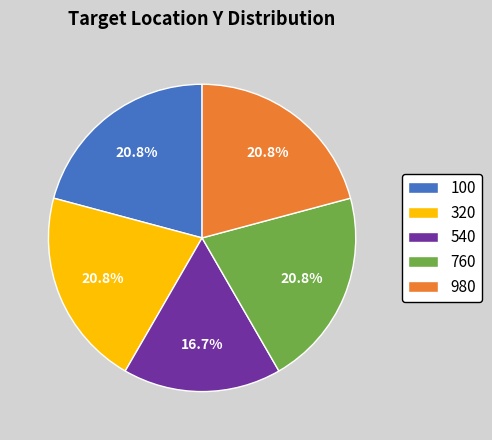

To the nearest percent, what is the average slice percentage?

20%